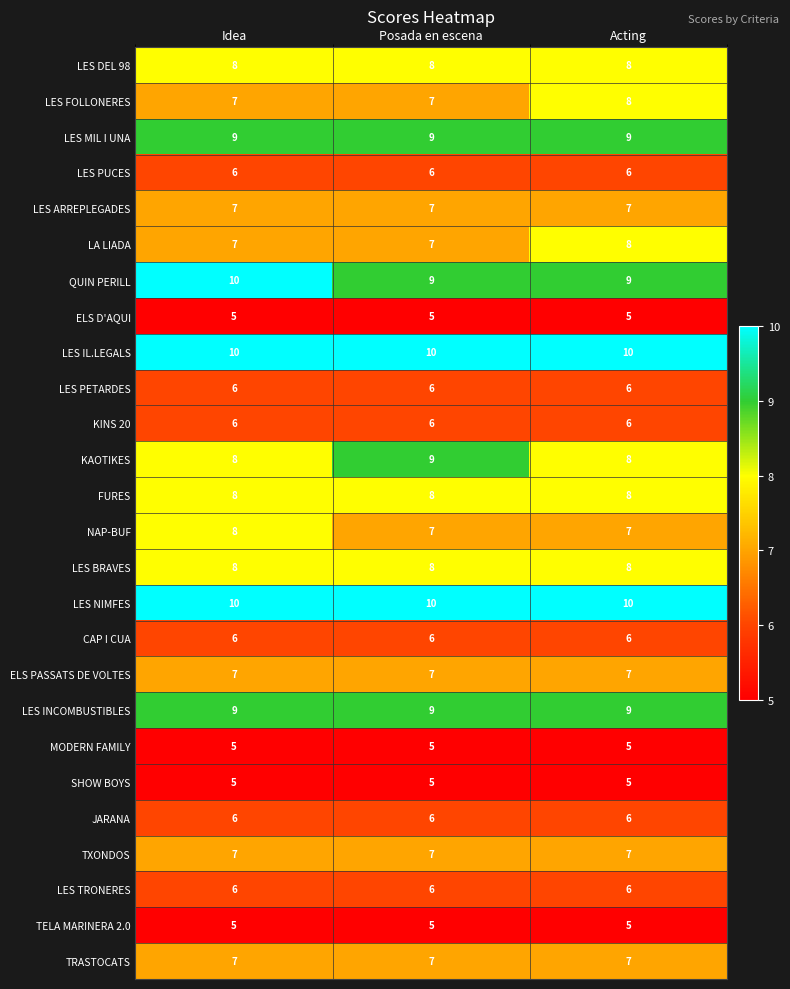

True or false: LES INCOMBUSTIBLES has a value of 5 at Idea.

False